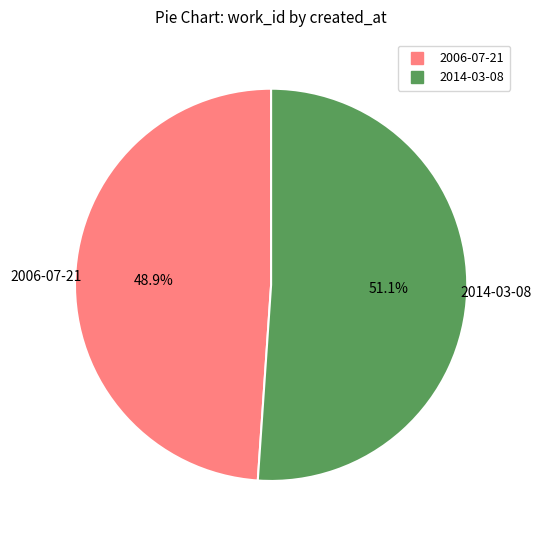

To the nearest percent, what is the difference between the 2014-03-08 and 2006-07-21 slice percentages?

2%